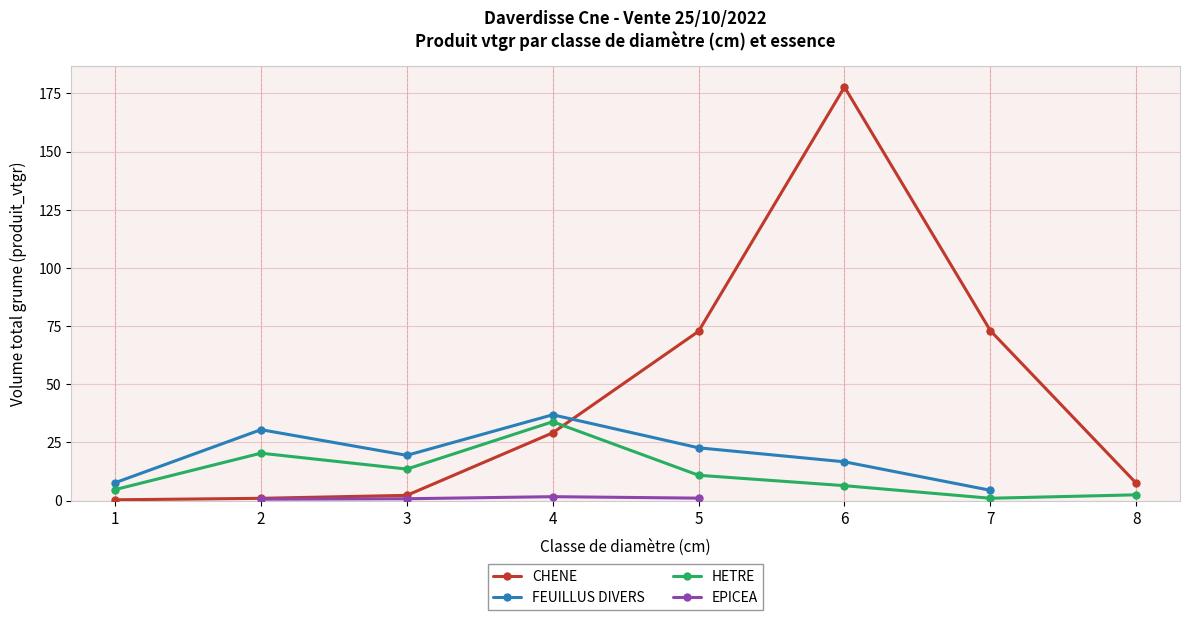

What is the spread (max minus min) of values at 6?

171.3